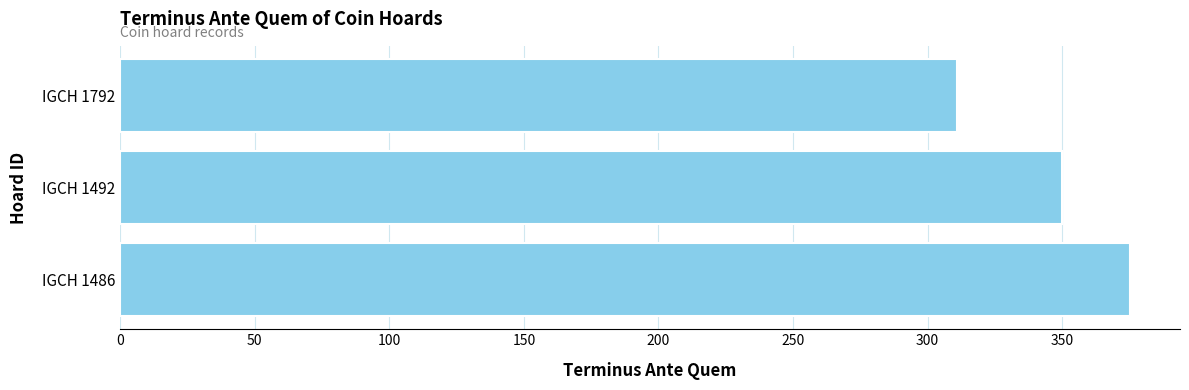

Reading bottom to top, transcribe all the data shown in this chart.

IGCH 1486=375	IGCH 1492=350	IGCH 1792=311